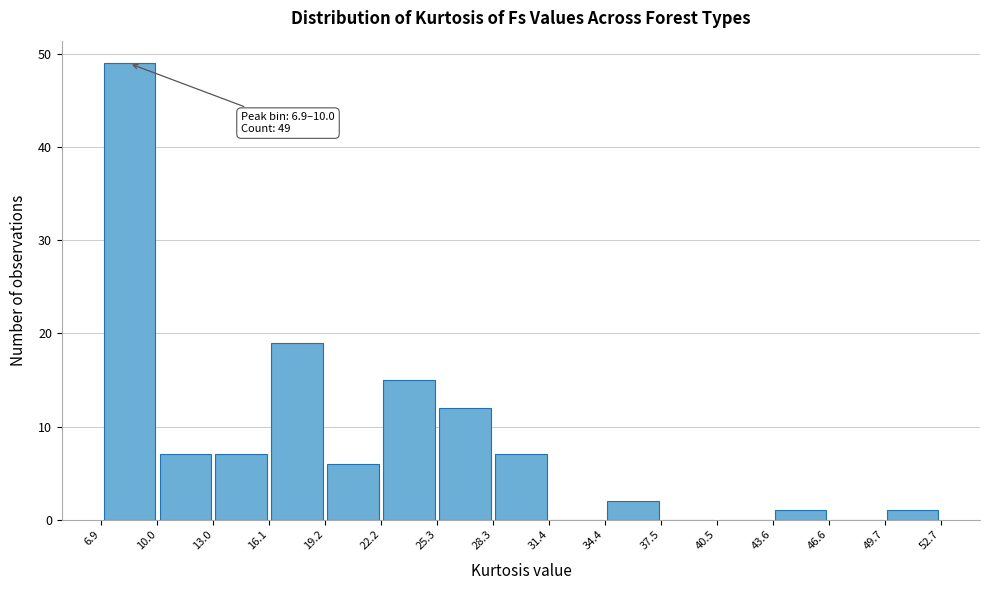

Which range on the x-axis has the tallest bar?

6.9 to 10.0